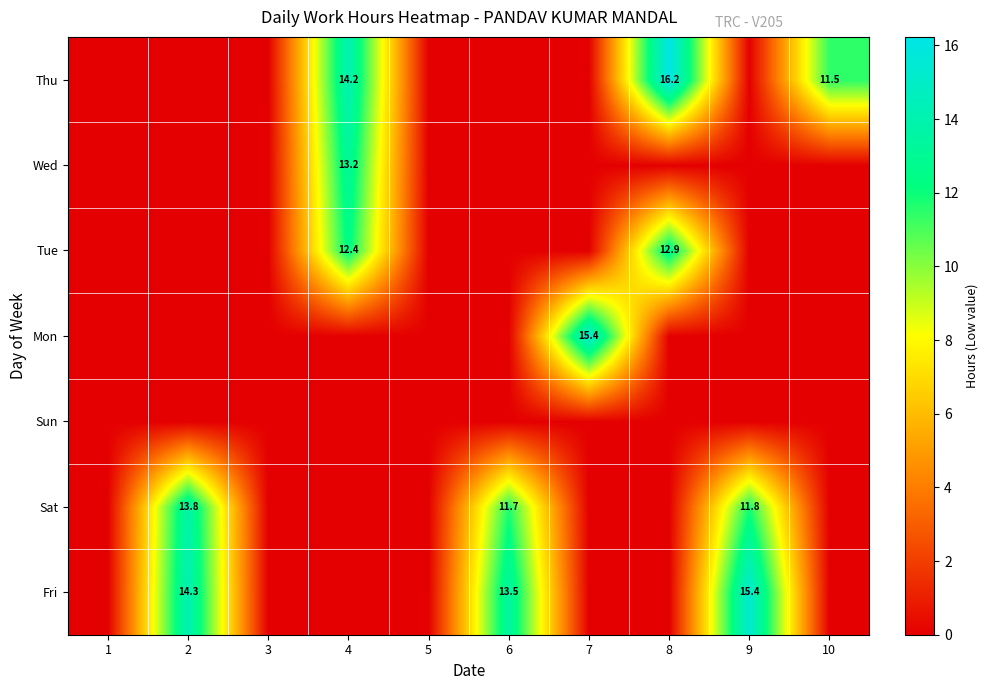

Is it true that Fri equals 13.5 at 6?

True